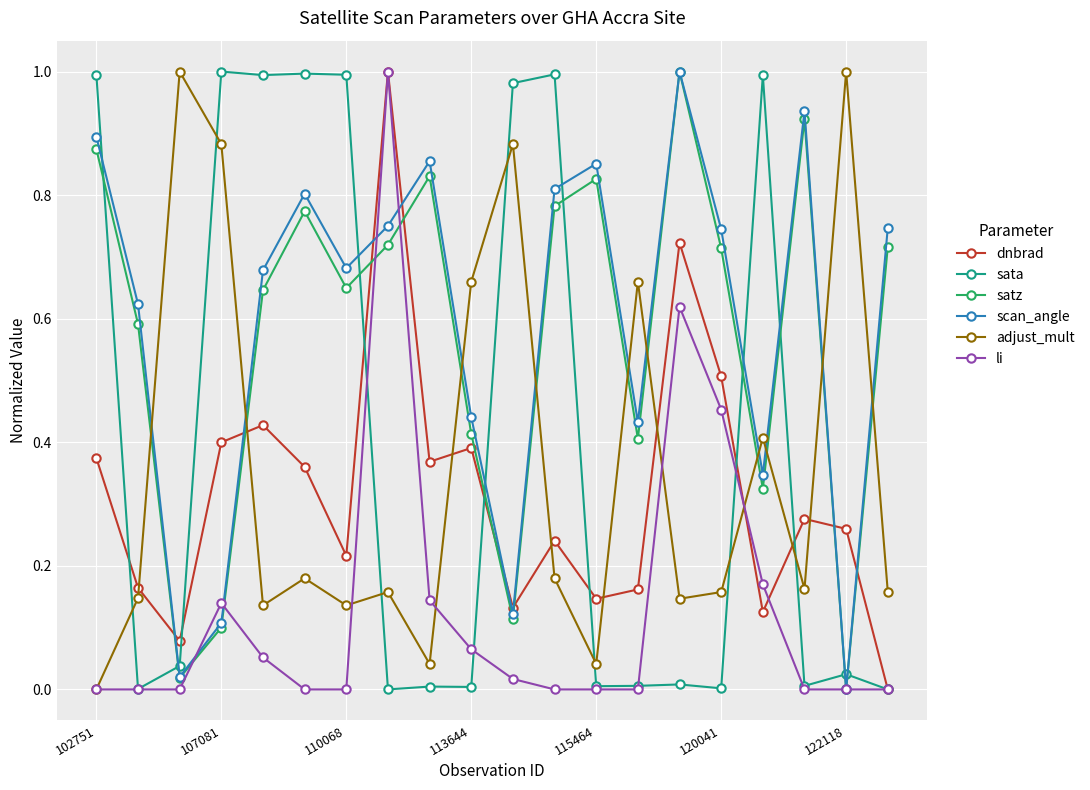

How many intersections are there between scan_angle and sata?

9